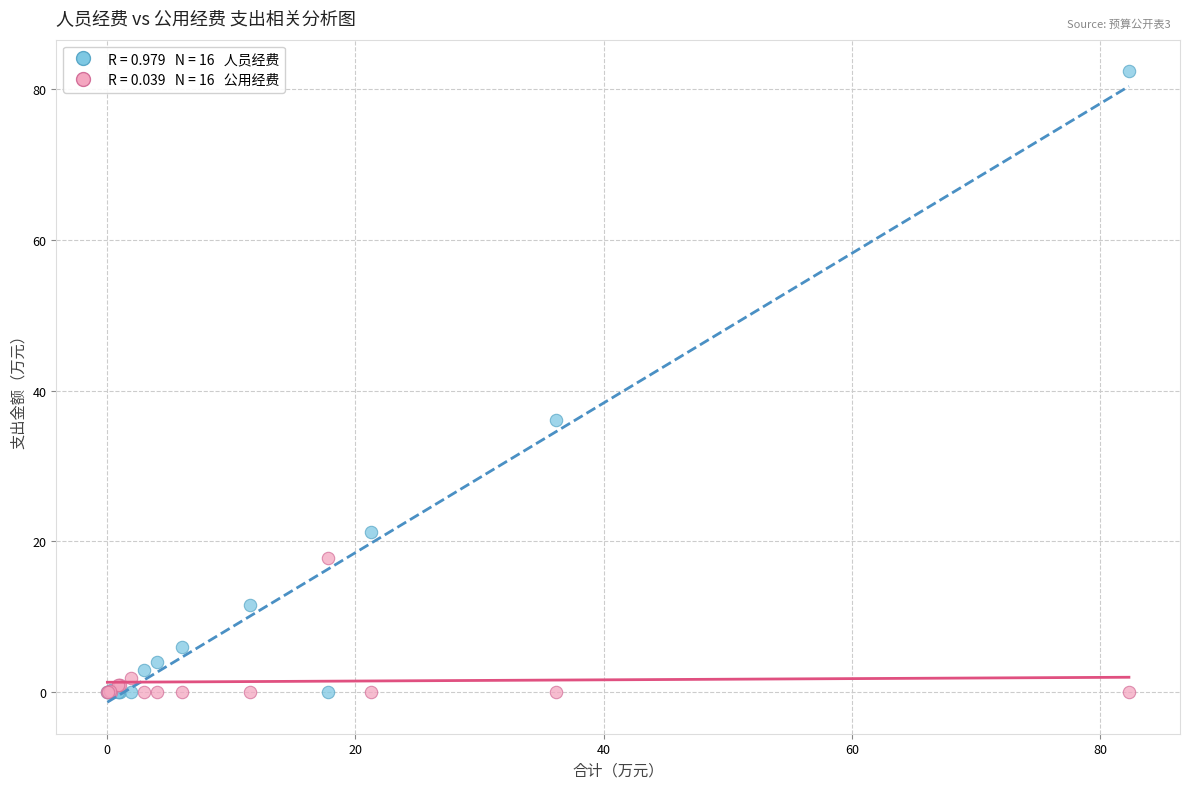

Across all series, what Y value is closest to 41?

36.1